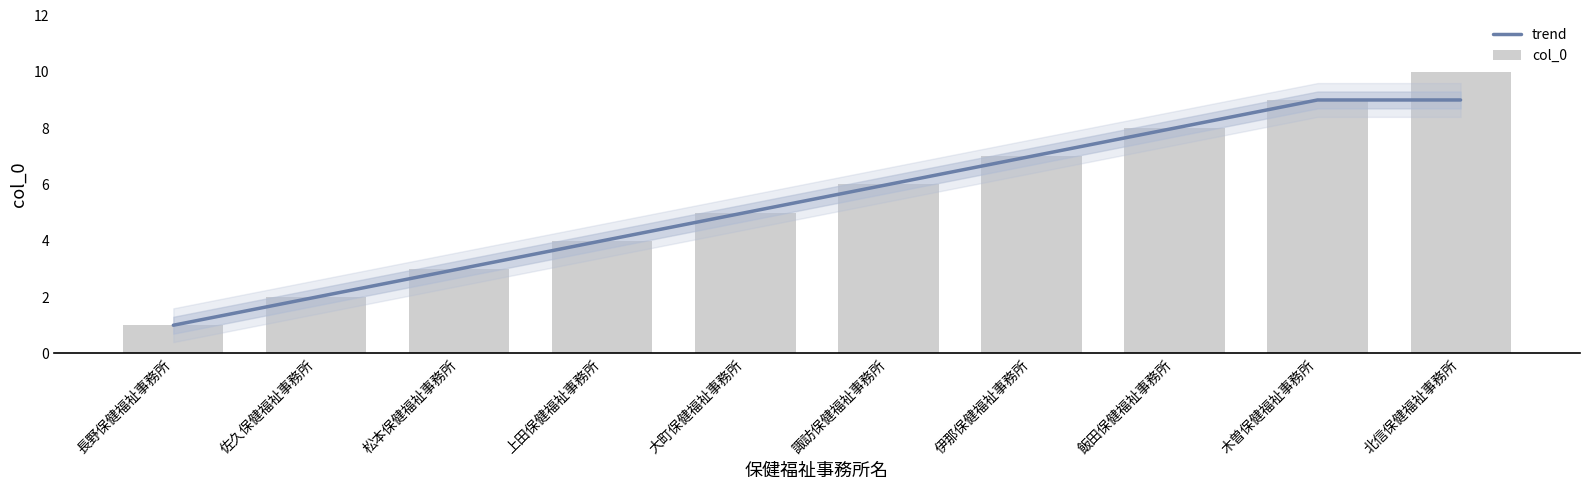

What is the difference between the second highest and minimum values in the trend series?

8